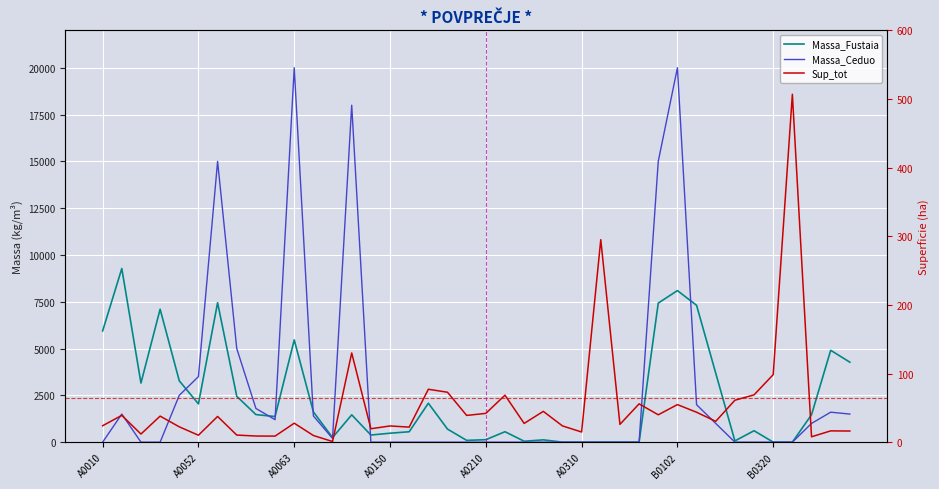

At how many categories does at least one series exceed 8876?

6